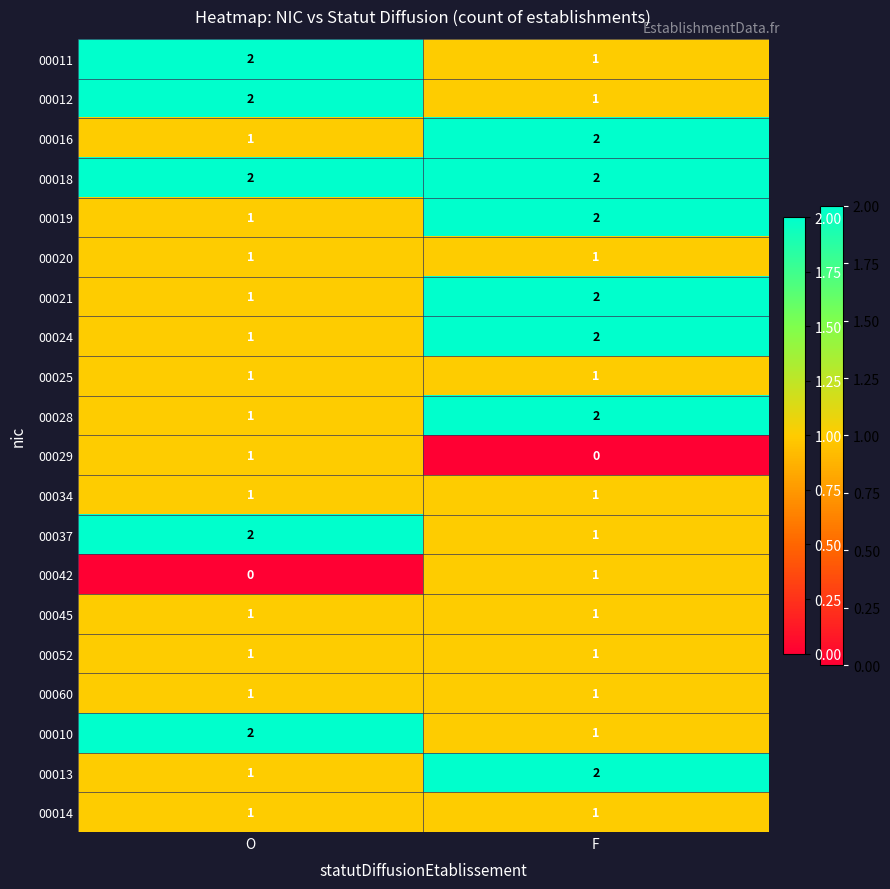

True or false: 00012 has a value of 2 at O.

True